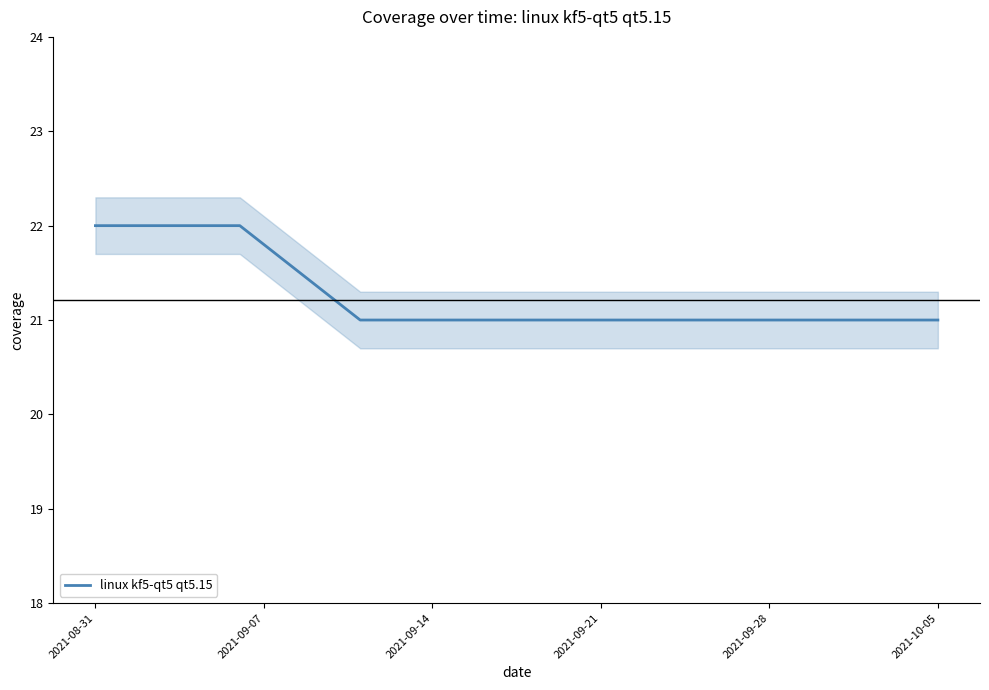

What is the sum of all values?

297